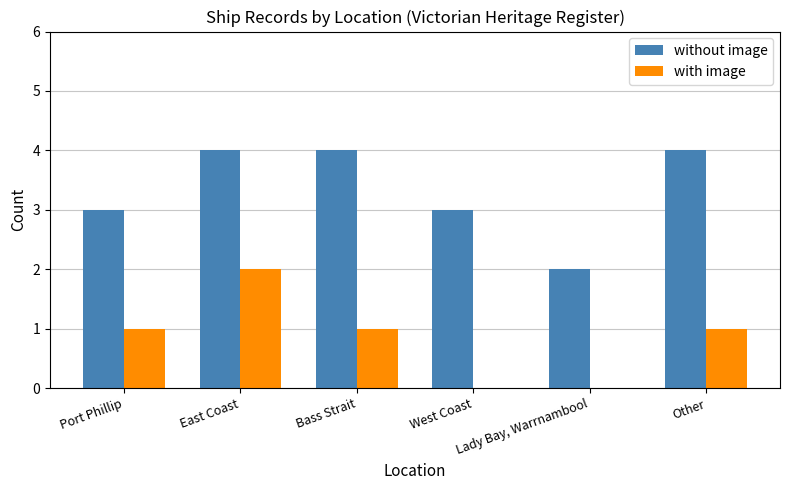

Reading left to right, extract all data points from this chart.

without image: 3	4	4	3	2	4
with image: 1	2	1	0	0	1